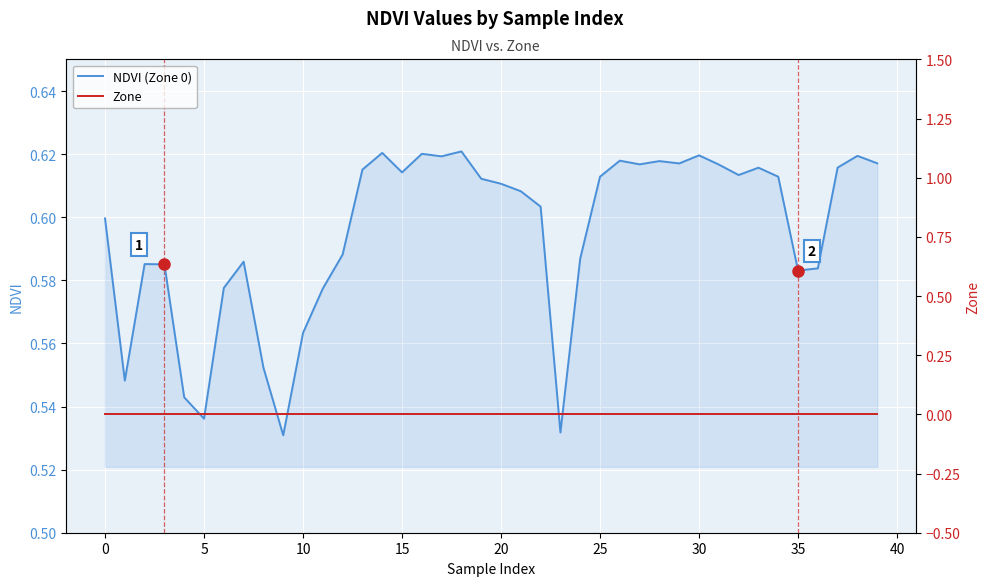

What is the sum of all NDVI (Zone 0) values?

23.8